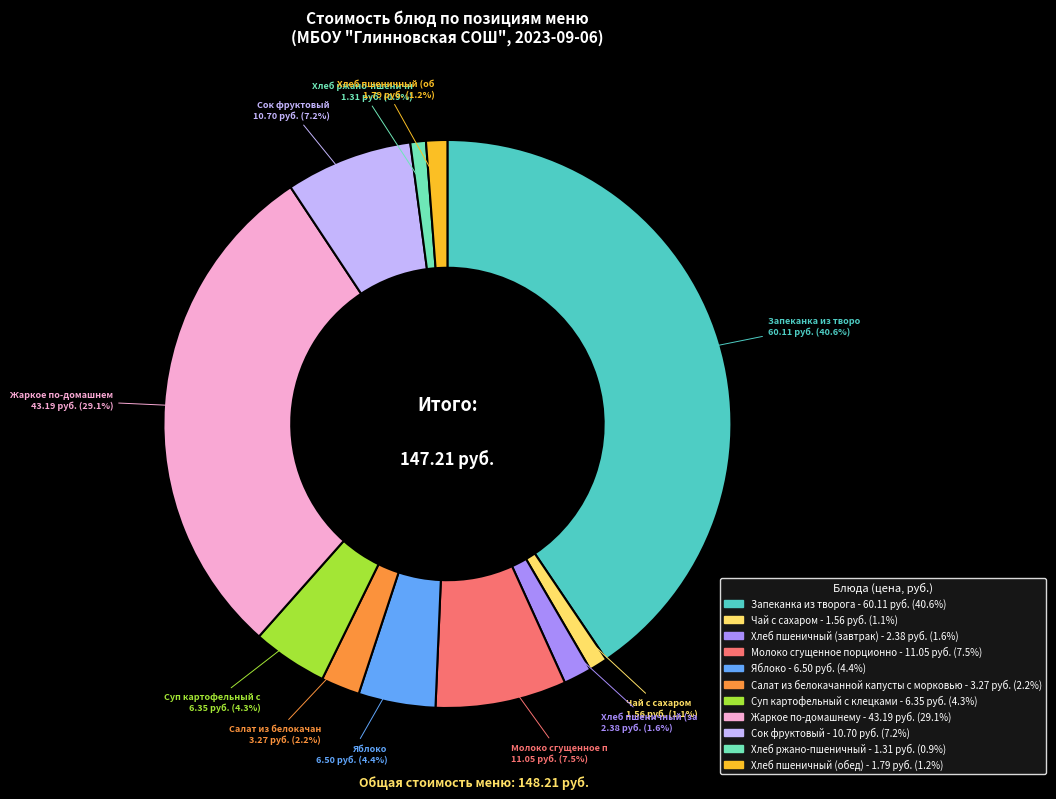

Count the number of slices in the pie.

11